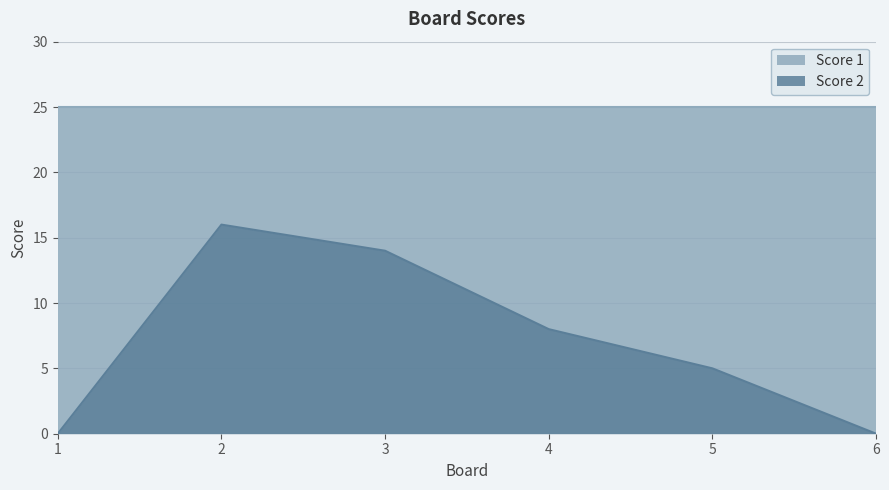

True or false: the data shows 7 at 5.

False